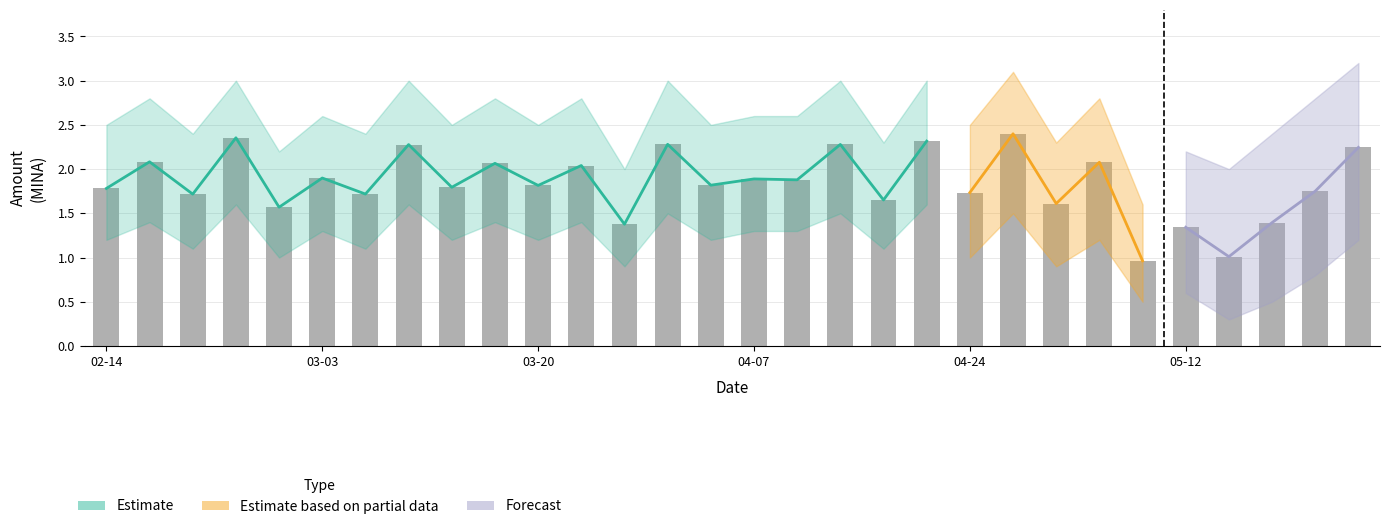

Is the value of Amount at 2024-04-07 greater than the value of Amount_lower at 2024-03-06?

Yes